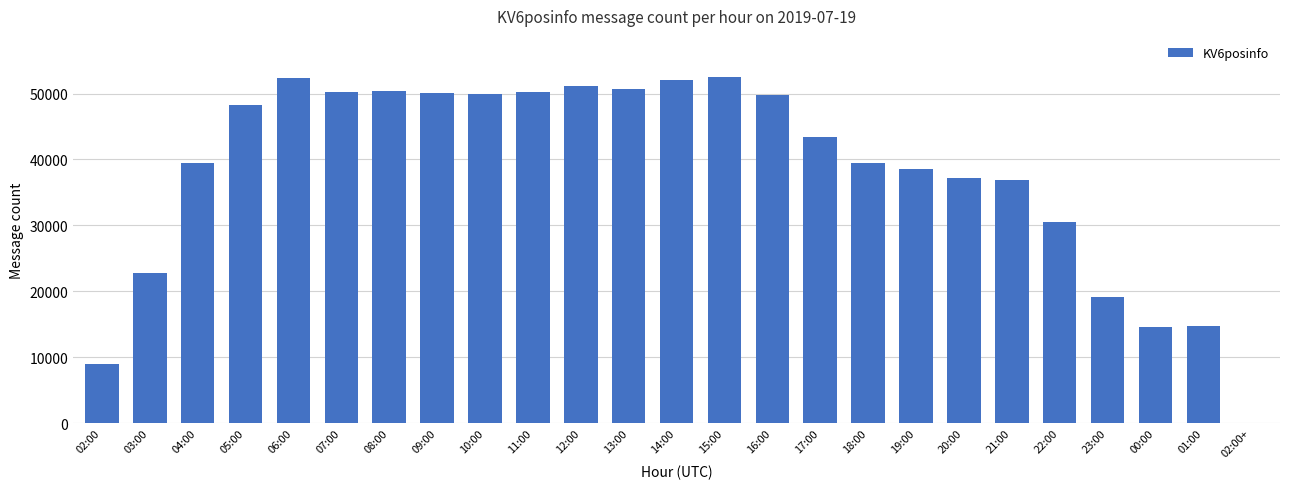

The value at 17:00 is 43436. True or false?

True